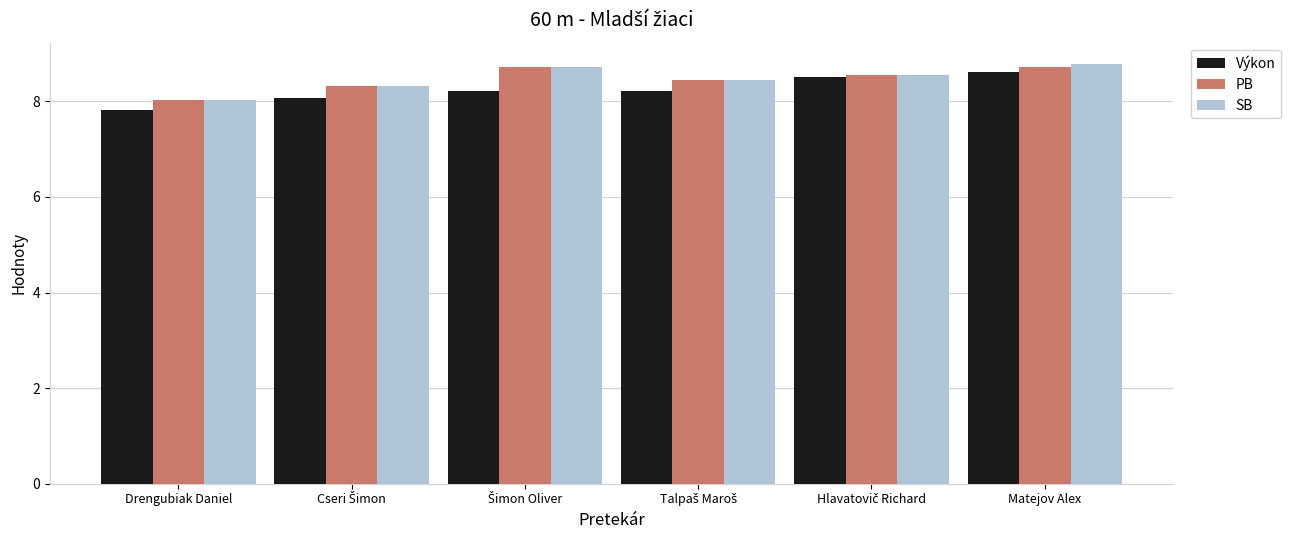

What is the highest value of the Výkon series?

8.6